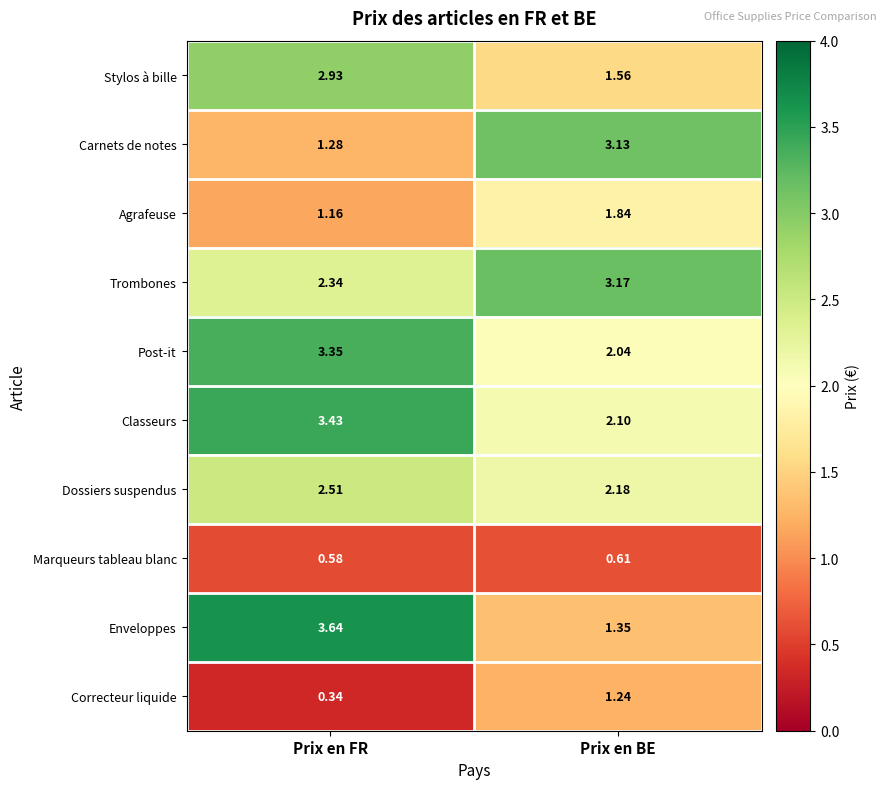

At which label does Enveloppes reach its minimum?

Prix en BE